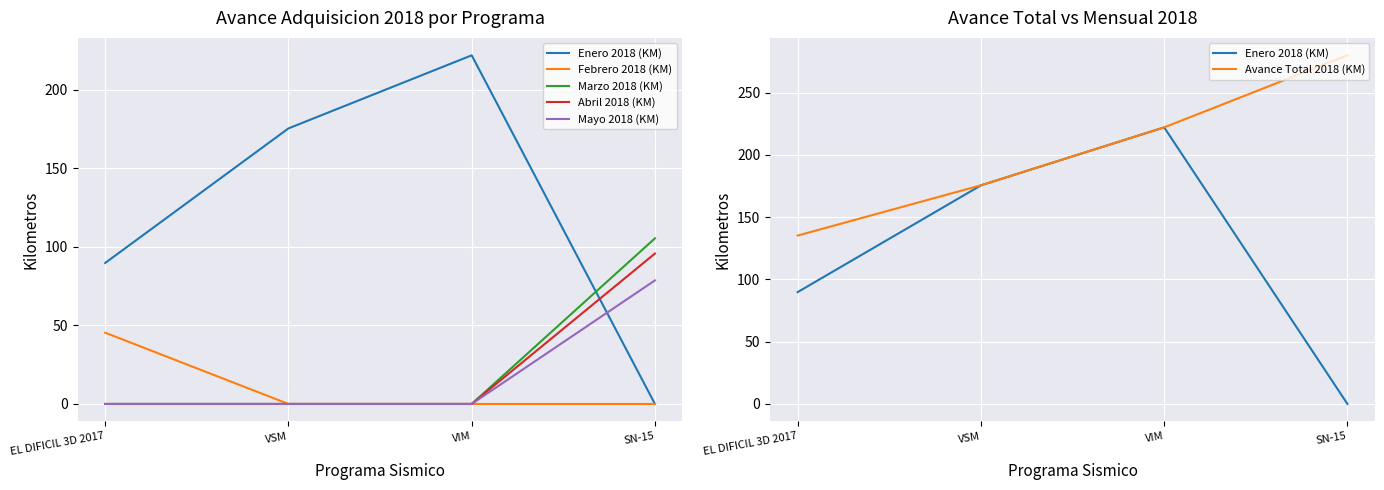

What is the label of the 3rd point from the left?

VIM